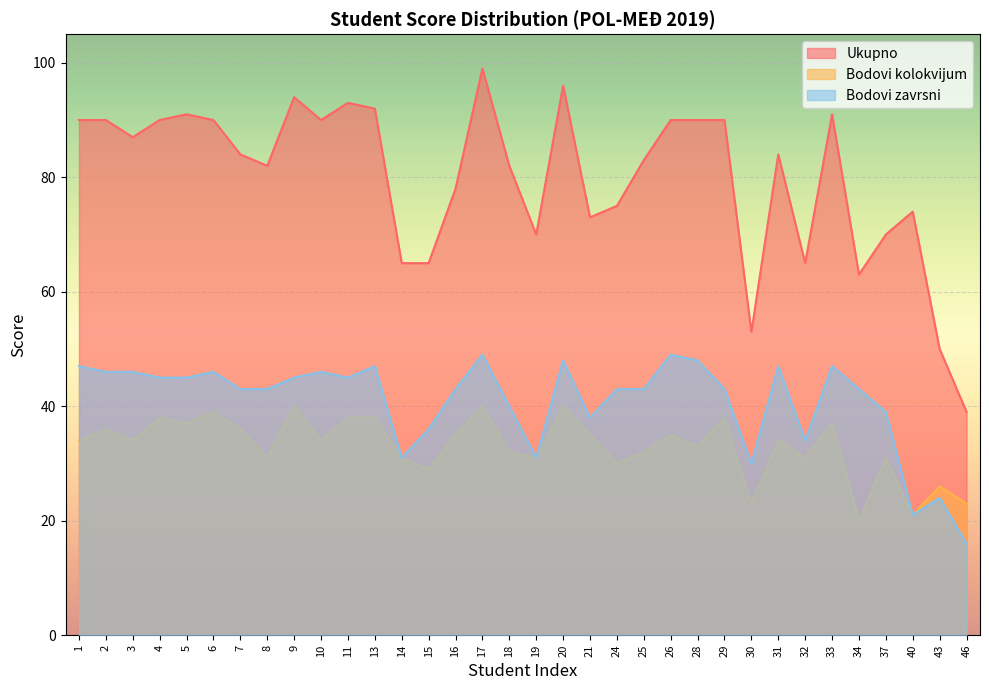

Between 14 and 9, which is larger?

9